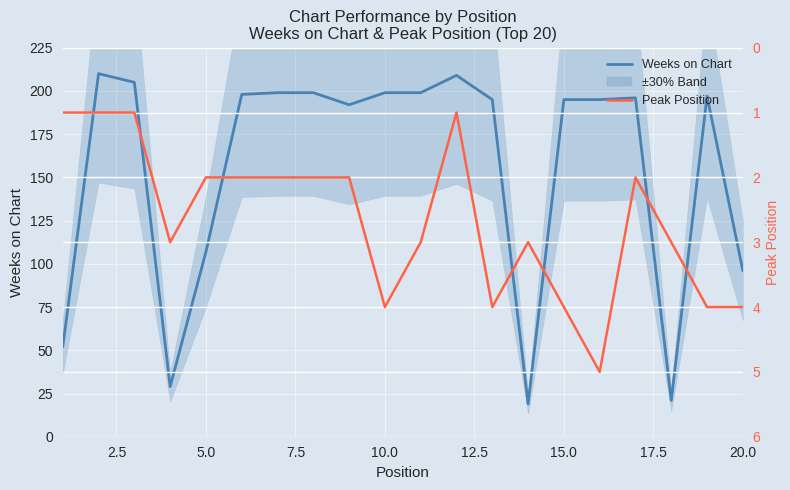

Is it true that Weeks on Chart equals 199 at 10.0?

True